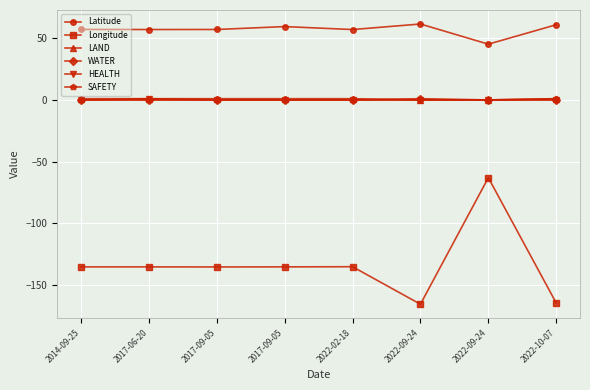

True or false: SAFETY has more than 1 interior local peaks.

False